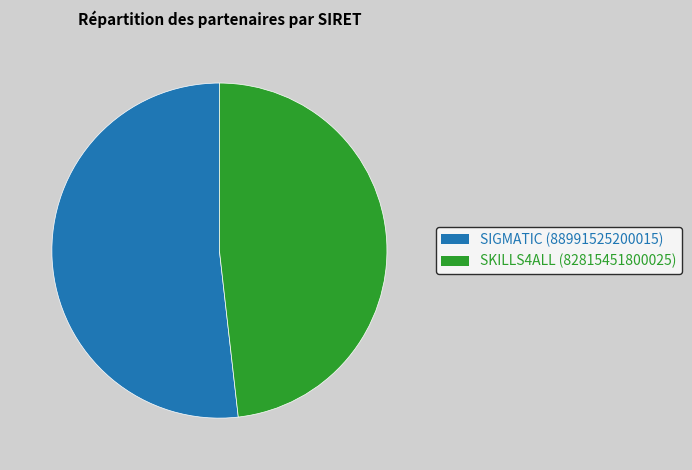

Does any single category account for the majority?

Yes